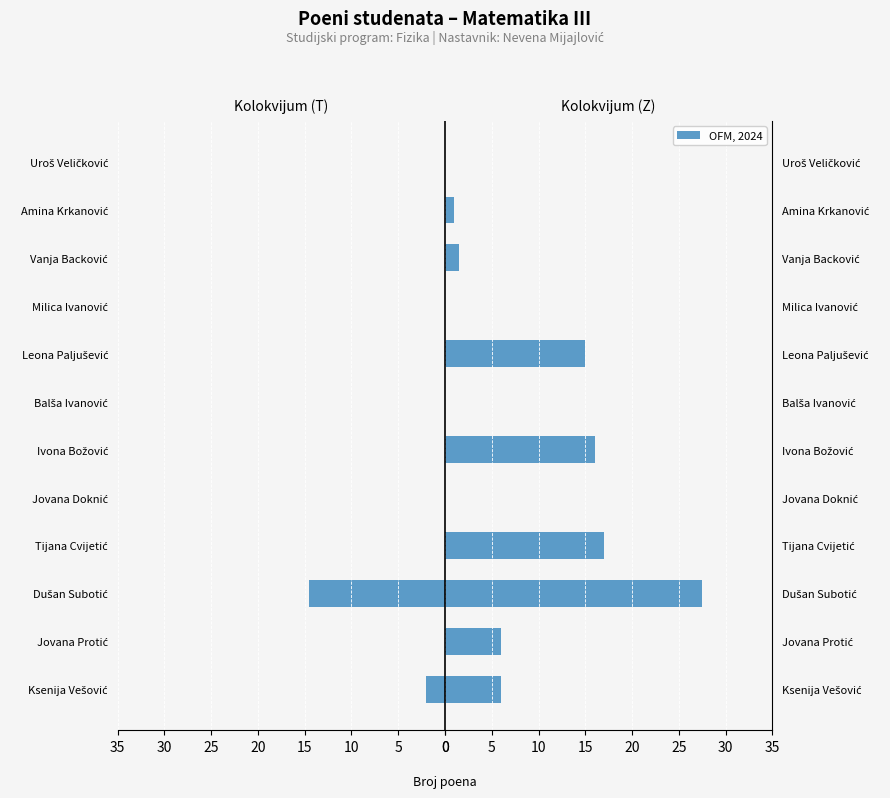

How many bars are there in each group?

2